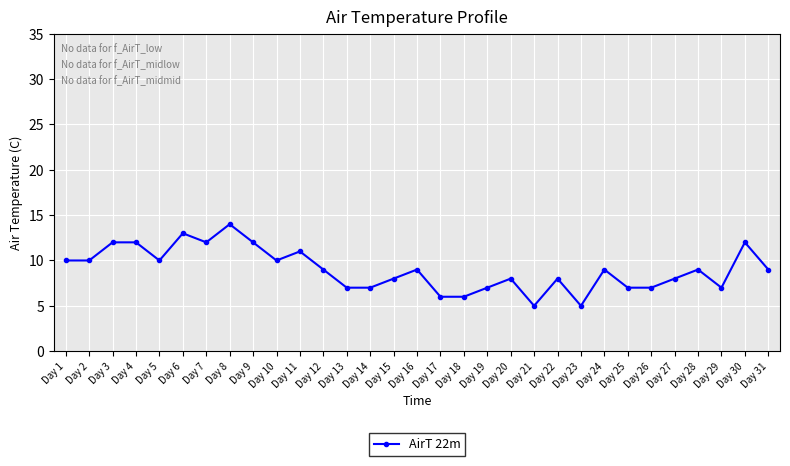

True or false: the data shows 12 at Day 30.

True